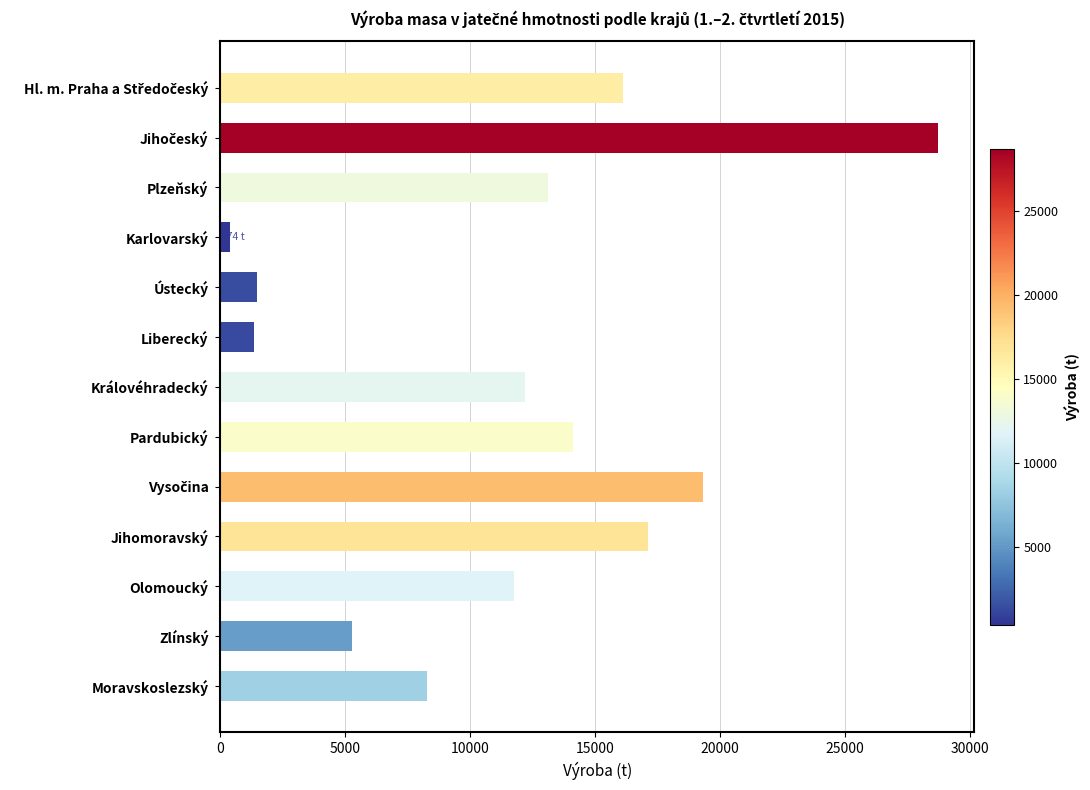

Reading top to bottom, what are all the values shown in this chart?

16122	28724	13091	374	1480	1337	12193	14098	19312	17096	11742	5267	8258